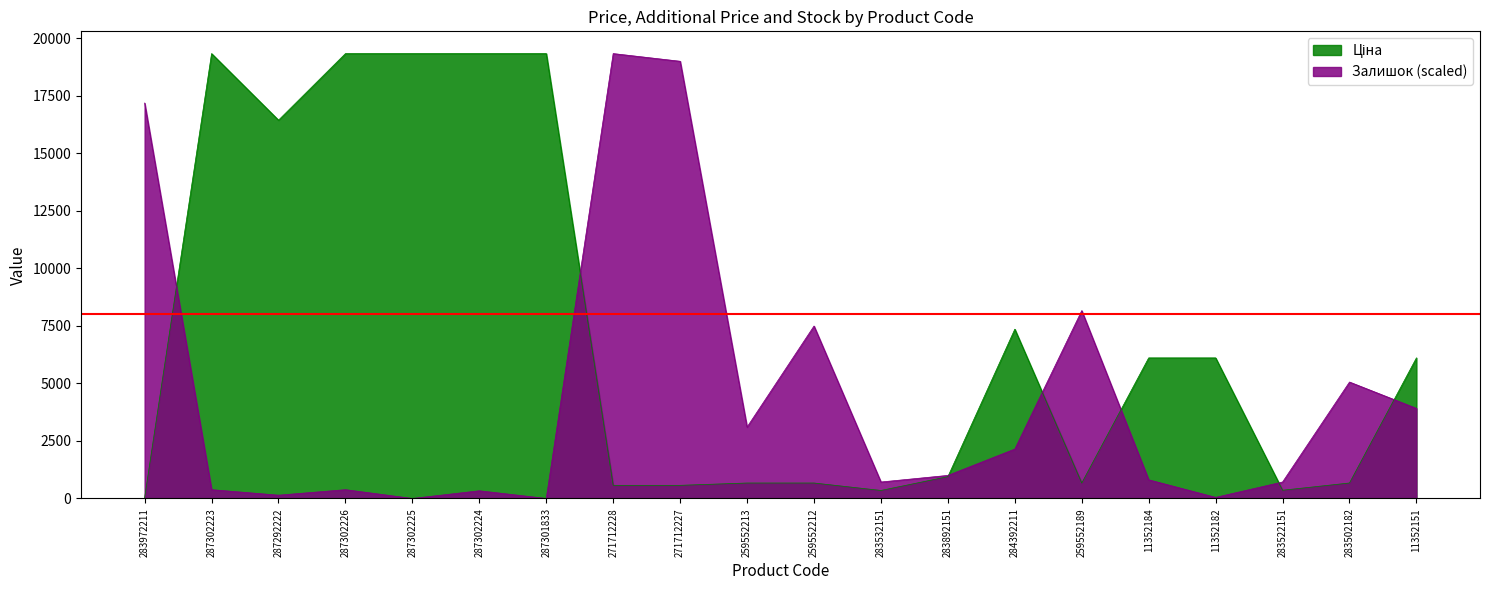

True or false: Залишок has a value of 137.2 at 287302223.

False